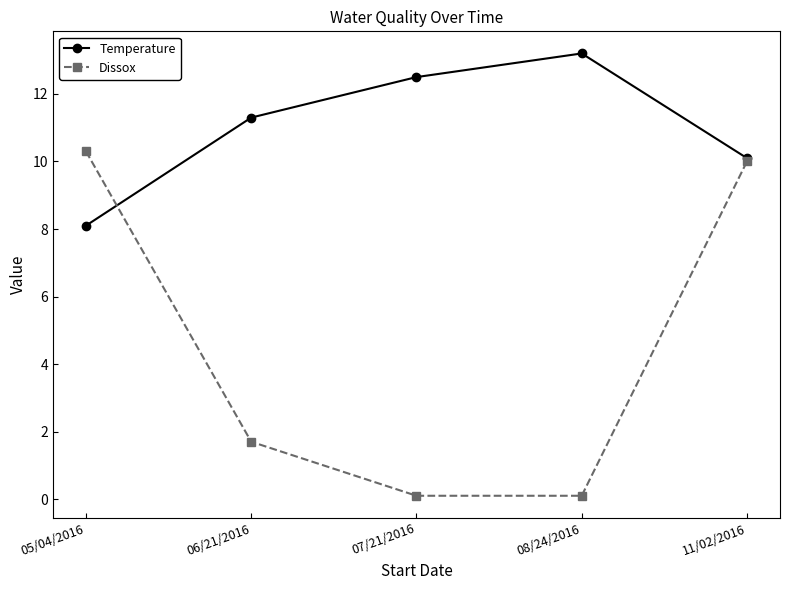

True or false: Dissox has a value of 0.1 at 08/24/2016.

True